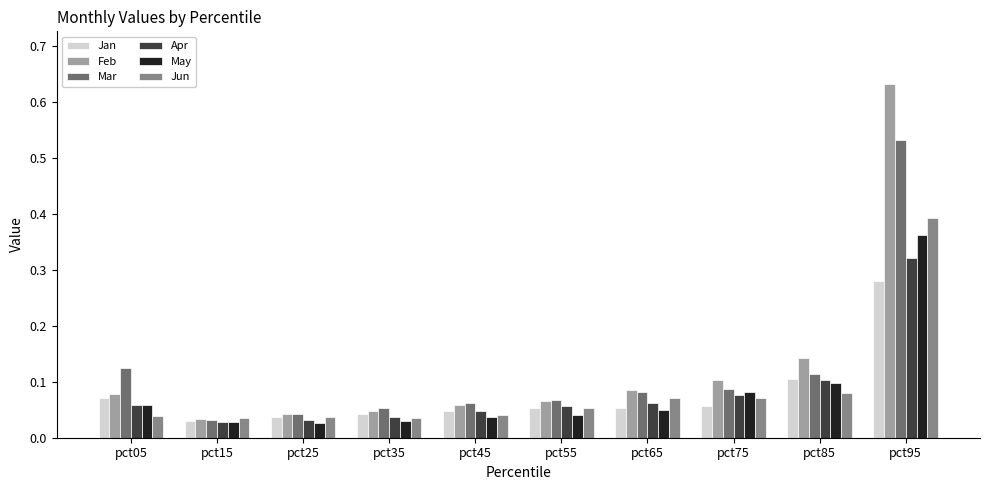

True or false: May has a value of 0.1 at pct85.

True